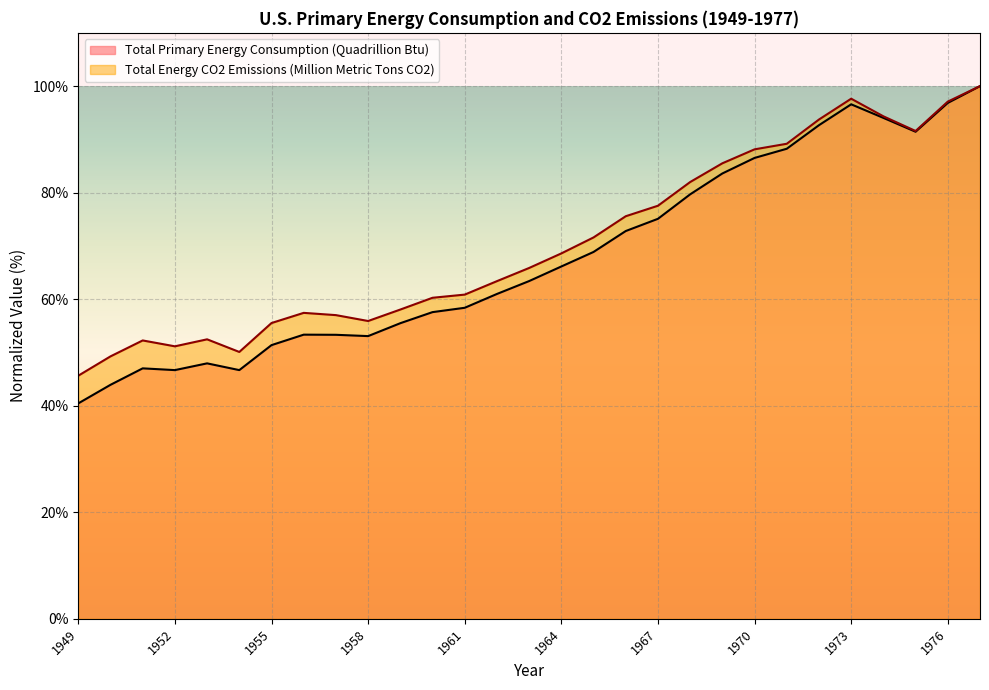

What is the spread (max minus min) of values at 1959?

2.6